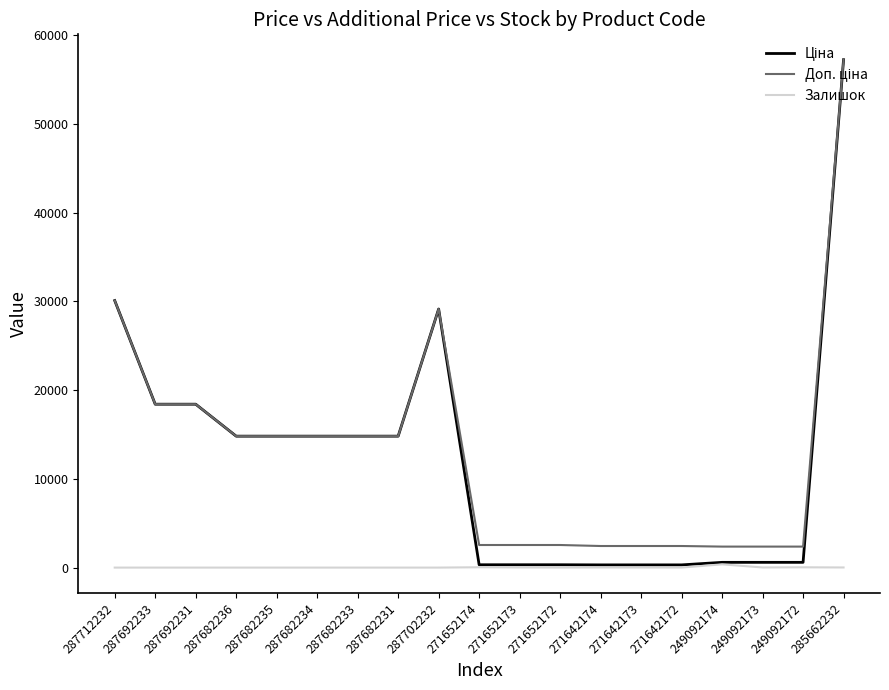

At which category is the sum across all series the highest?

285662232